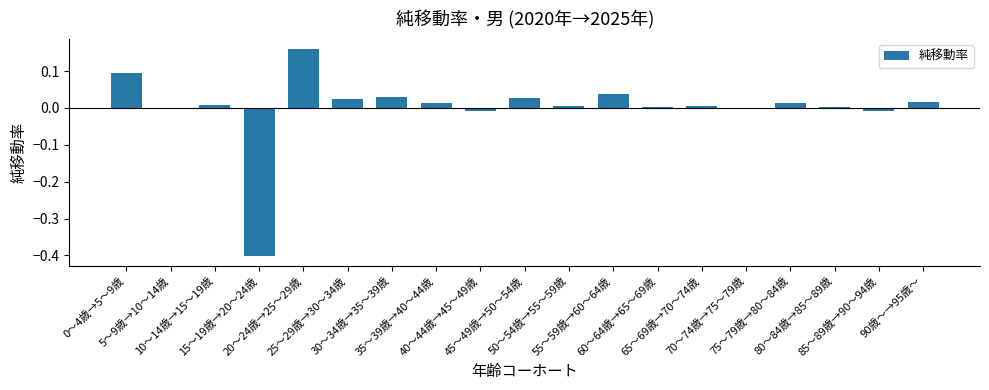

Which label corresponds to the smallest value in the chart?

15～19歳→20～24歳